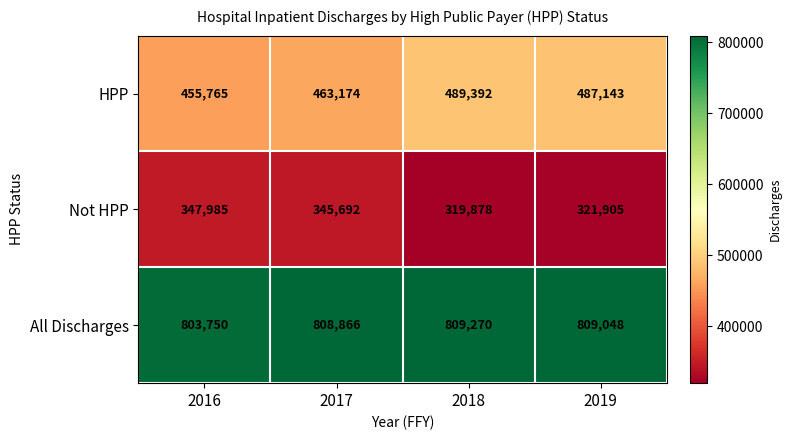

Where does the HPP series first go above 487143?

2018